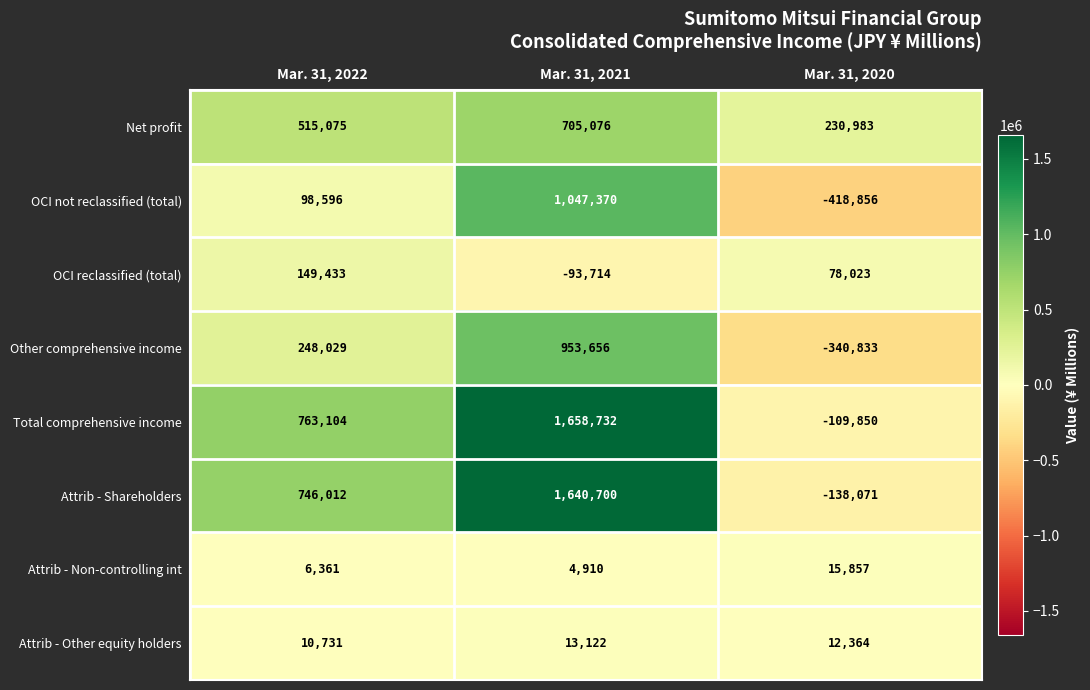

What is the smallest value displayed?

-418856